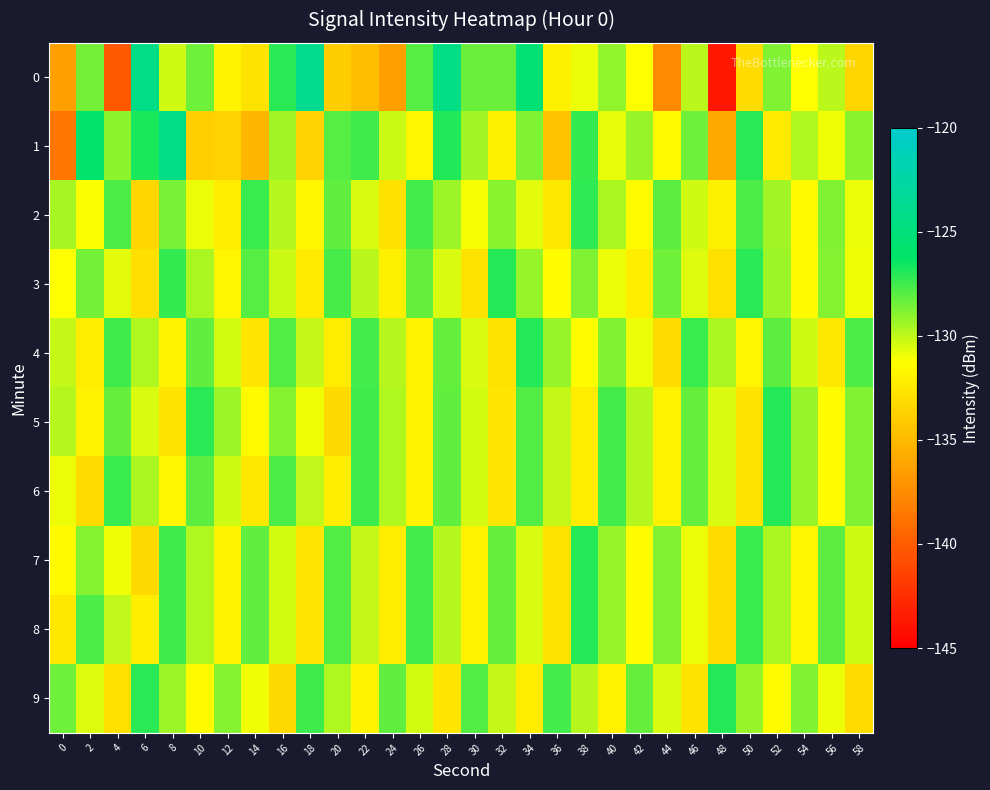

Reading left to right, list all the values displayed in this chart.

0: 0=-136.5	2=-128.5	4=-140.2	6=-124.2	8=-130.3	10=-128.4	12=-131.9	14=-132.7	16=-127.1	18=-123.8	20=-133.9	22=-134.8	24=-136.3	26=-128.0	28=-124.4	30=-128.4	32=-128.3	34=-125.3	36=-132.1	38=-130.9	40=-129.2	42=-131.2	44=-137.7	46=-129.9	48=-143.6	50=-133.1	52=-128.8	54=-131.3	56=-129.9	58=-133.5
1: 0=-138.7	2=-126.0	4=-129.0	6=-126.8	8=-124.3	10=-133.8	12=-133.6	14=-135.1	16=-129.4	18=-133.6	20=-128.0	22=-127.5	24=-130.2	26=-131.8	28=-126.9	30=-129.4	32=-132.1	34=-128.7	36=-134.5	38=-127.3	40=-130.8	42=-129.2	44=-131.6	46=-128.4	48=-135.9	50=-127.1	52=-132.4	54=-129.7	56=-131.0	58=-128.9
2: 0=-129.5	2=-131.2	4=-127.8	6=-133.4	8=-128.6	10=-130.9	12=-132.3	14=-127.4	16=-129.8	18=-131.7	20=-128.2	22=-130.5	24=-132.8	26=-127.6	28=-129.3	30=-131.1	32=-128.9	34=-130.7	36=-132.5	38=-127.2	40=-129.6	42=-131.4	44=-128.1	46=-130.3	48=-132.1	50=-127.8	52=-129.4	54=-131.6	56=-128.7	58=-130.9
3: 0=-131.3	2=-128.5	4=-130.7	6=-132.9	8=-127.3	10=-129.6	12=-131.8	14=-128.0	16=-130.2	18=-132.4	20=-127.7	22=-129.9	24=-132.1	26=-128.3	28=-130.5	30=-132.7	32=-127.0	34=-129.2	36=-131.4	38=-128.7	40=-130.9	42=-132.2	44=-128.4	46=-130.6	48=-132.8	50=-127.1	52=-129.3	54=-131.5	56=-128.8	58=-131.0
4: 0=-130.1	2=-132.3	4=-127.5	6=-129.7	8=-131.9	10=-128.2	12=-130.4	14=-132.6	16=-127.9	18=-130.1	20=-132.3	22=-127.6	24=-129.8	26=-132.0	28=-128.3	30=-130.5	32=-132.7	34=-127.0	36=-129.2	38=-131.4	40=-128.7	42=-130.9	44=-133.1	46=-127.4	48=-129.6	50=-131.8	52=-128.1	54=-130.3	56=-132.5	58=-127.8
5: 0=-129.8	2=-132.0	4=-128.3	6=-130.5	8=-132.7	10=-127.1	12=-129.3	14=-131.5	16=-128.8	18=-131.0	20=-133.2	22=-127.5	24=-129.7	26=-131.9	28=-128.2	30=-130.4	32=-132.6	34=-127.9	36=-130.1	38=-132.3	40=-127.6	42=-129.8	44=-132.0	46=-128.3	48=-130.5	50=-132.7	52=-127.0	54=-129.2	56=-131.4	58=-128.7
6: 0=-130.9	2=-133.1	4=-127.4	6=-129.6	8=-131.8	10=-128.1	12=-130.3	14=-132.5	16=-127.8	18=-130.0	20=-132.2	22=-127.5	24=-129.7	26=-131.9	28=-128.2	30=-130.4	32=-132.6	34=-127.9	36=-130.1	38=-132.3	40=-127.6	42=-129.8	44=-132.0	46=-128.3	48=-130.5	50=-132.7	52=-127.0	54=-129.2	56=-131.4	58=-128.7
7: 0=-131.5	2=-128.8	4=-131.0	6=-133.2	8=-127.5	10=-129.7	12=-131.9	14=-128.2	16=-130.4	18=-132.6	20=-127.9	22=-130.1	24=-132.3	26=-127.6	28=-129.8	30=-132.0	32=-128.3	34=-130.5	36=-132.7	38=-127.0	40=-129.2	42=-131.4	44=-128.7	46=-130.9	48=-133.1	50=-127.4	52=-129.6	54=-131.8	56=-128.1	58=-130.3
8: 0=-132.5	2=-127.8	4=-130.0	6=-132.2	8=-127.5	10=-129.7	12=-131.9	14=-128.2	16=-130.4	18=-132.6	20=-127.9	22=-130.1	24=-132.3	26=-127.6	28=-129.8	30=-132.0	32=-128.3	34=-130.5	36=-132.7	38=-127.0	40=-129.2	42=-131.4	44=-128.7	46=-130.9	48=-133.1	50=-127.4	52=-129.6	54=-131.8	56=-128.1	58=-130.3
9: 0=-128.4	2=-130.6	4=-132.8	6=-127.1	8=-129.3	10=-131.5	12=-128.8	14=-131.0	16=-133.2	18=-127.5	20=-129.7	22=-131.9	24=-128.2	26=-130.4	28=-132.6	30=-127.9	32=-130.1	34=-132.3	36=-127.6	38=-129.8	40=-132.0	42=-128.3	44=-130.5	46=-132.7	48=-127.0	50=-129.2	52=-131.4	54=-128.7	56=-130.9	58=-133.1